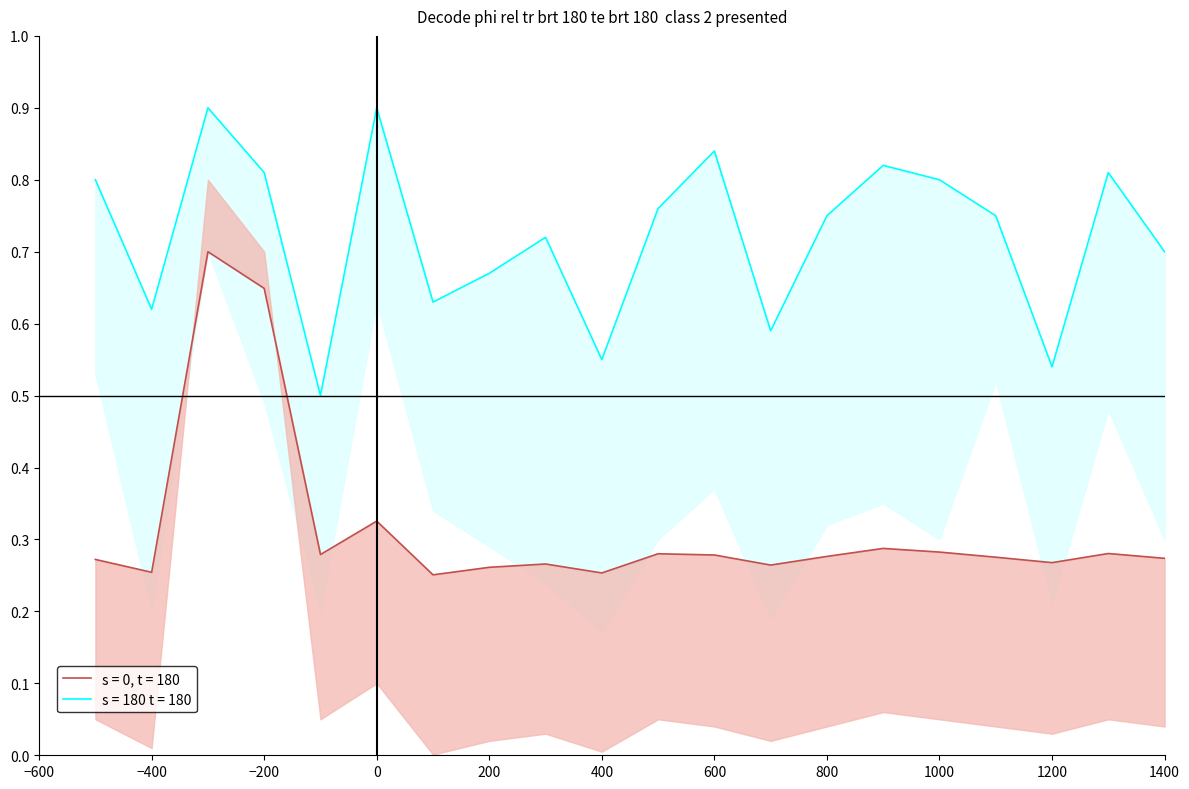

True or false: s = 0, t = 180 has a value of 0.3 at 800.

True